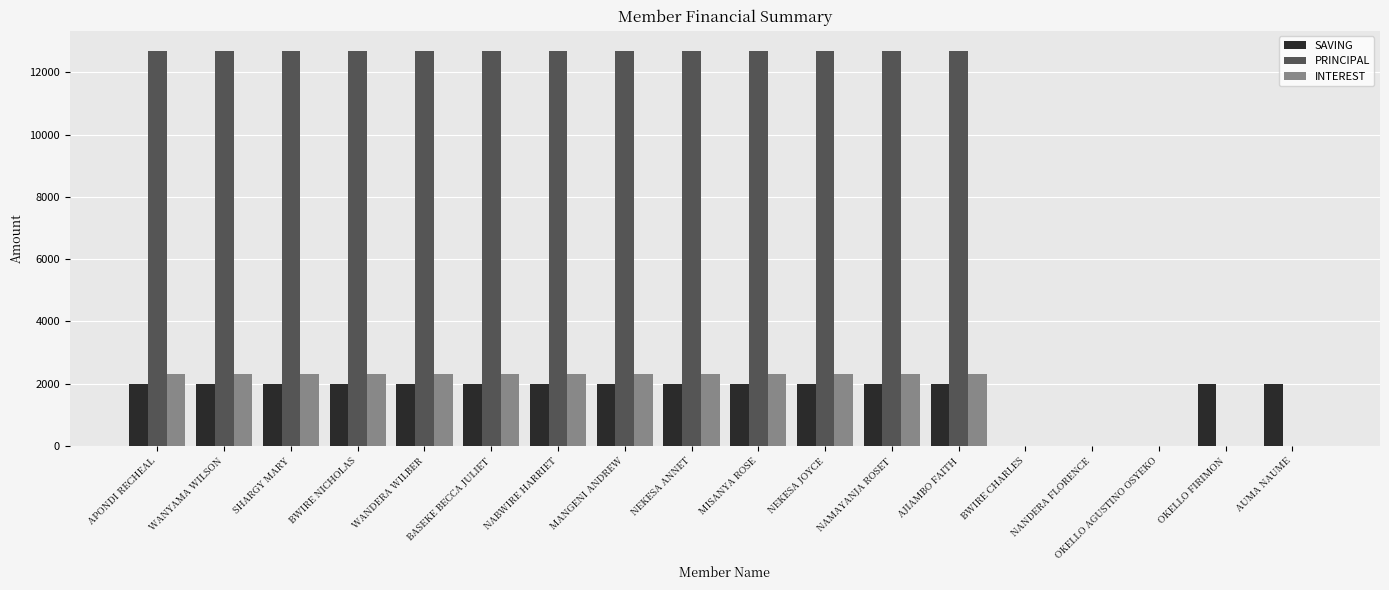

How many groups of bars are there?

18